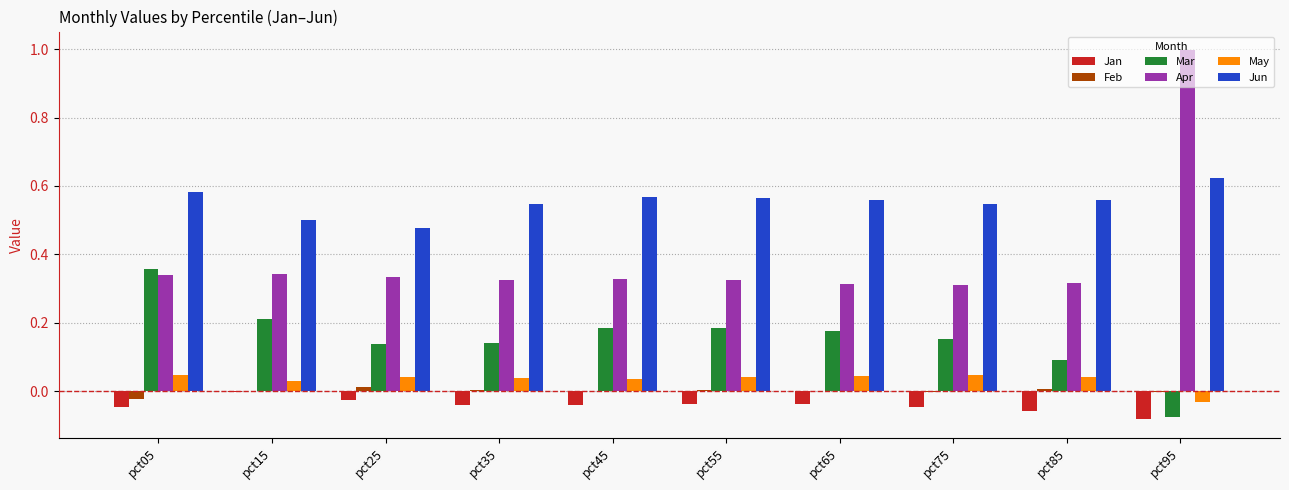

The May series shows 0.1 at pct45. True or false?

False